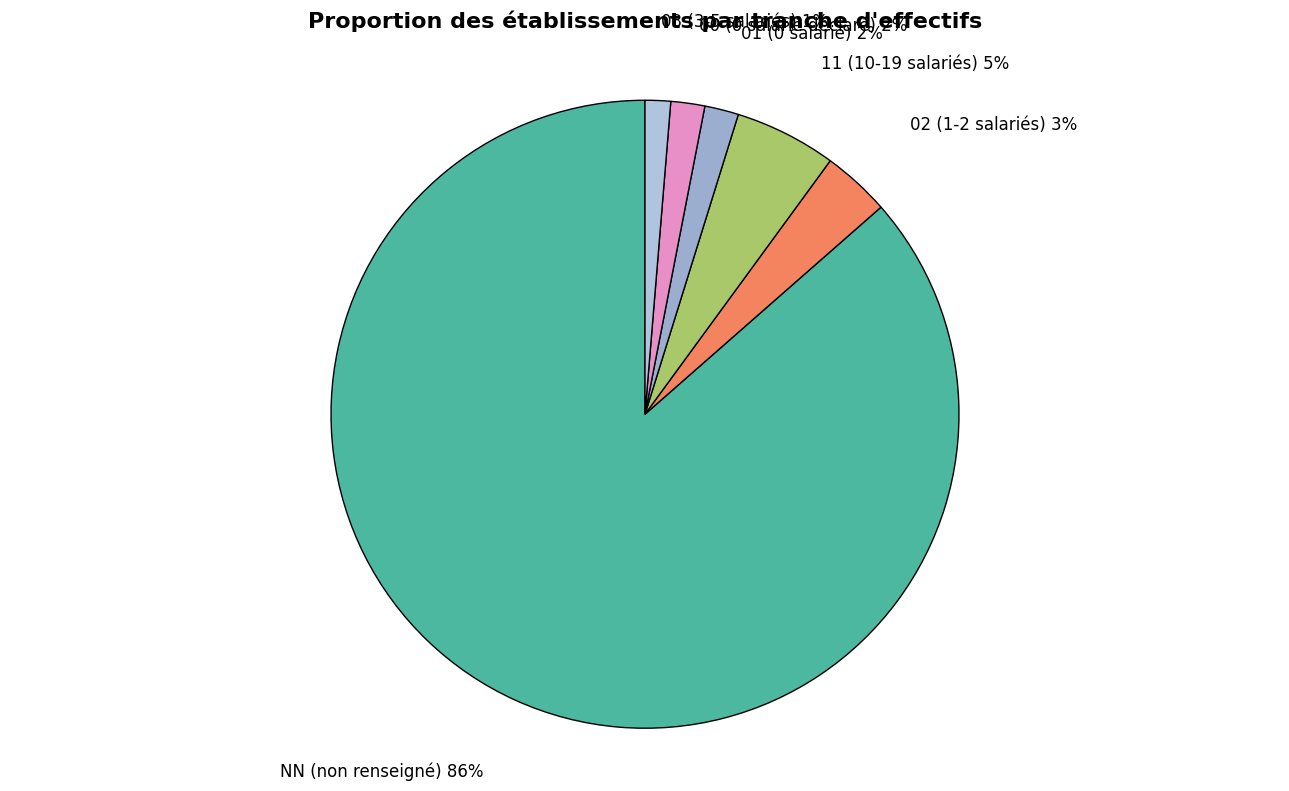

True or false: 11 accounts for 5% of the total.

True